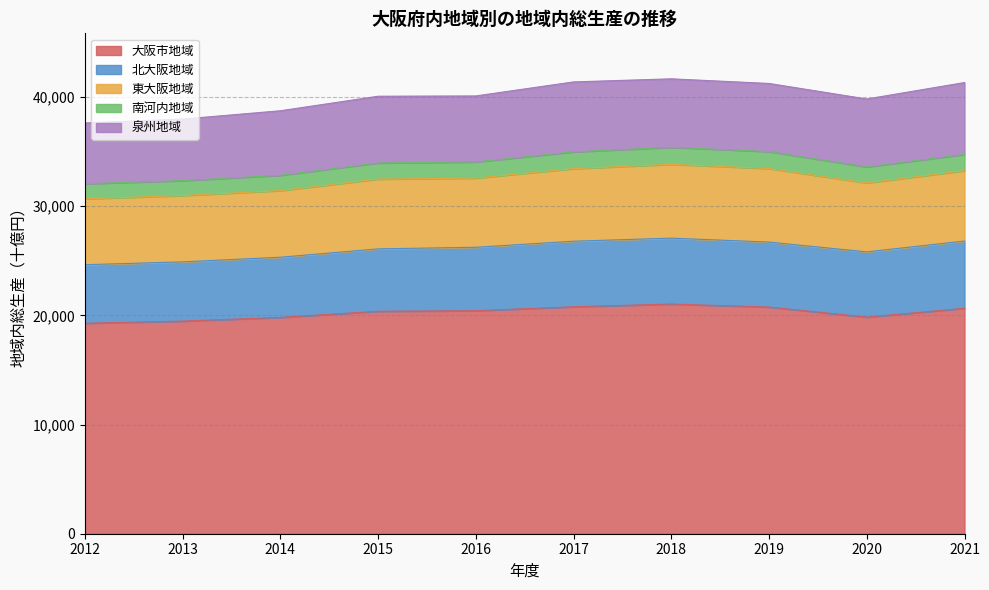

True or false: 大阪市地域 and 南河内地域 cross at least once.

False